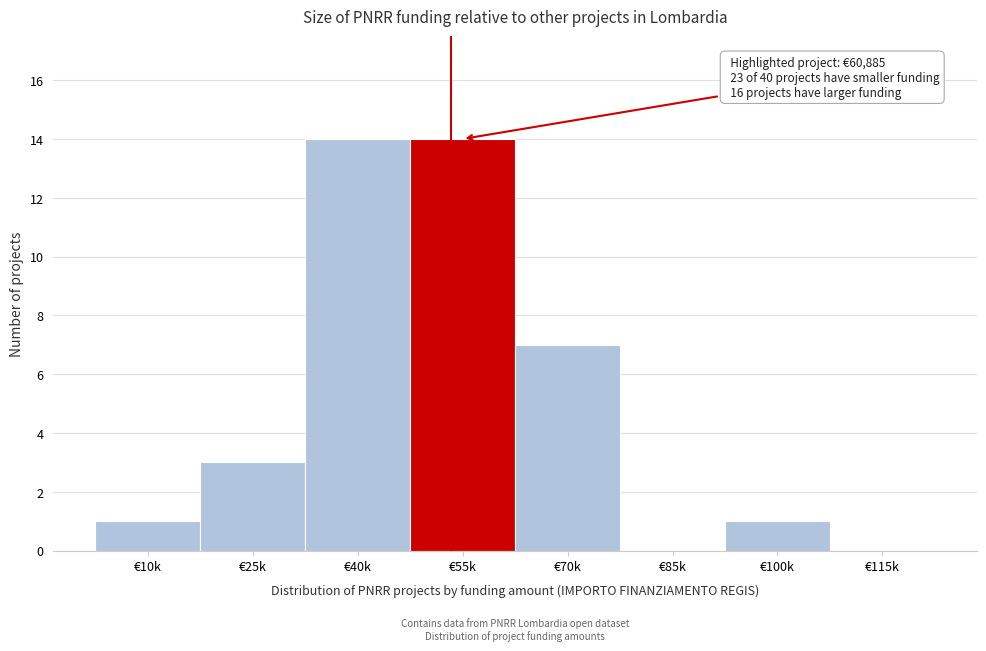

Reading left to right, list all the values displayed in this chart.

€10k=1	€25k=3	€40k=14	€55k=14	€70k=7	€85k=0	€100k=1	€115k=0